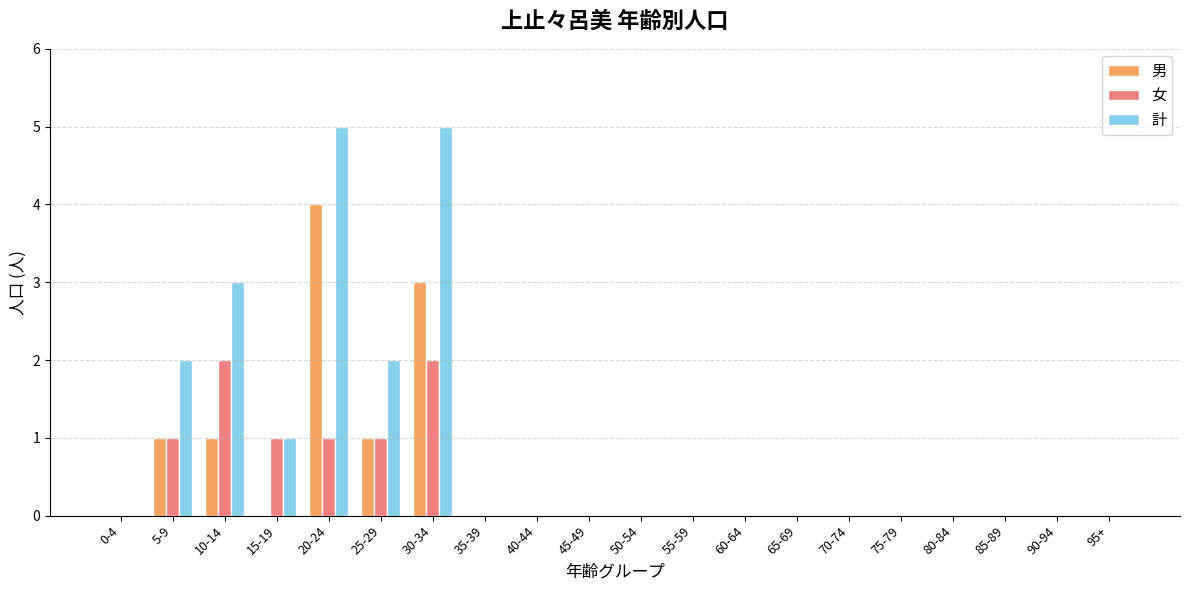

Which series has the largest total across all categories?

計